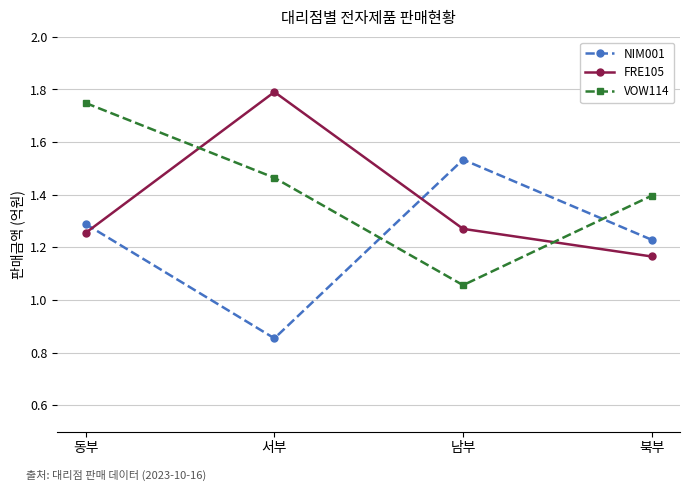

True or false: FRE105 and NIM001 cross at least once.

True